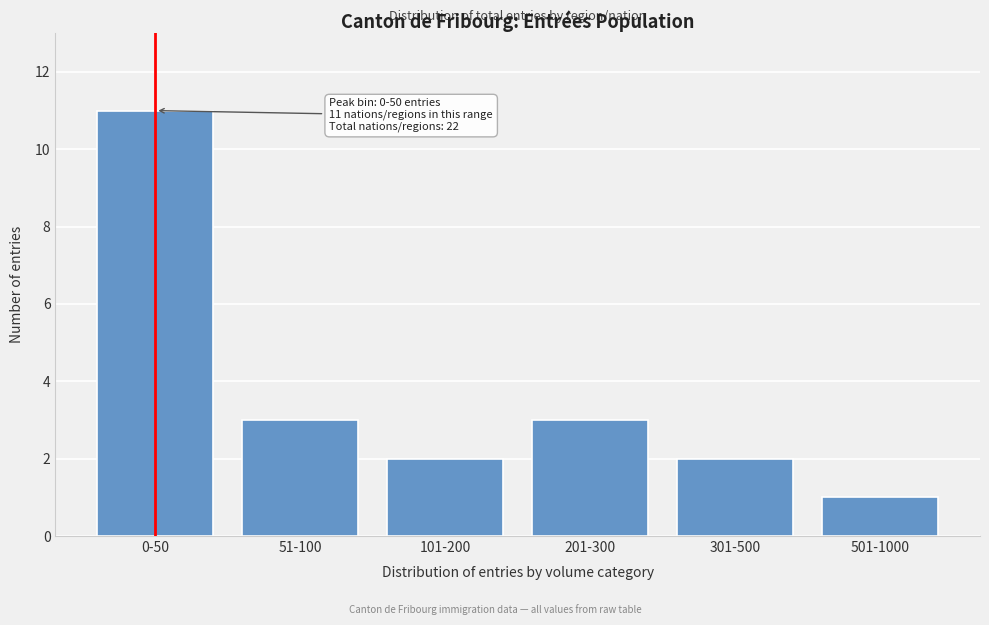

Reading left to right, list all the values displayed in this chart.

0-50=11	51-100=3	101-200=2	201-300=3	301-500=2	501-1000=1